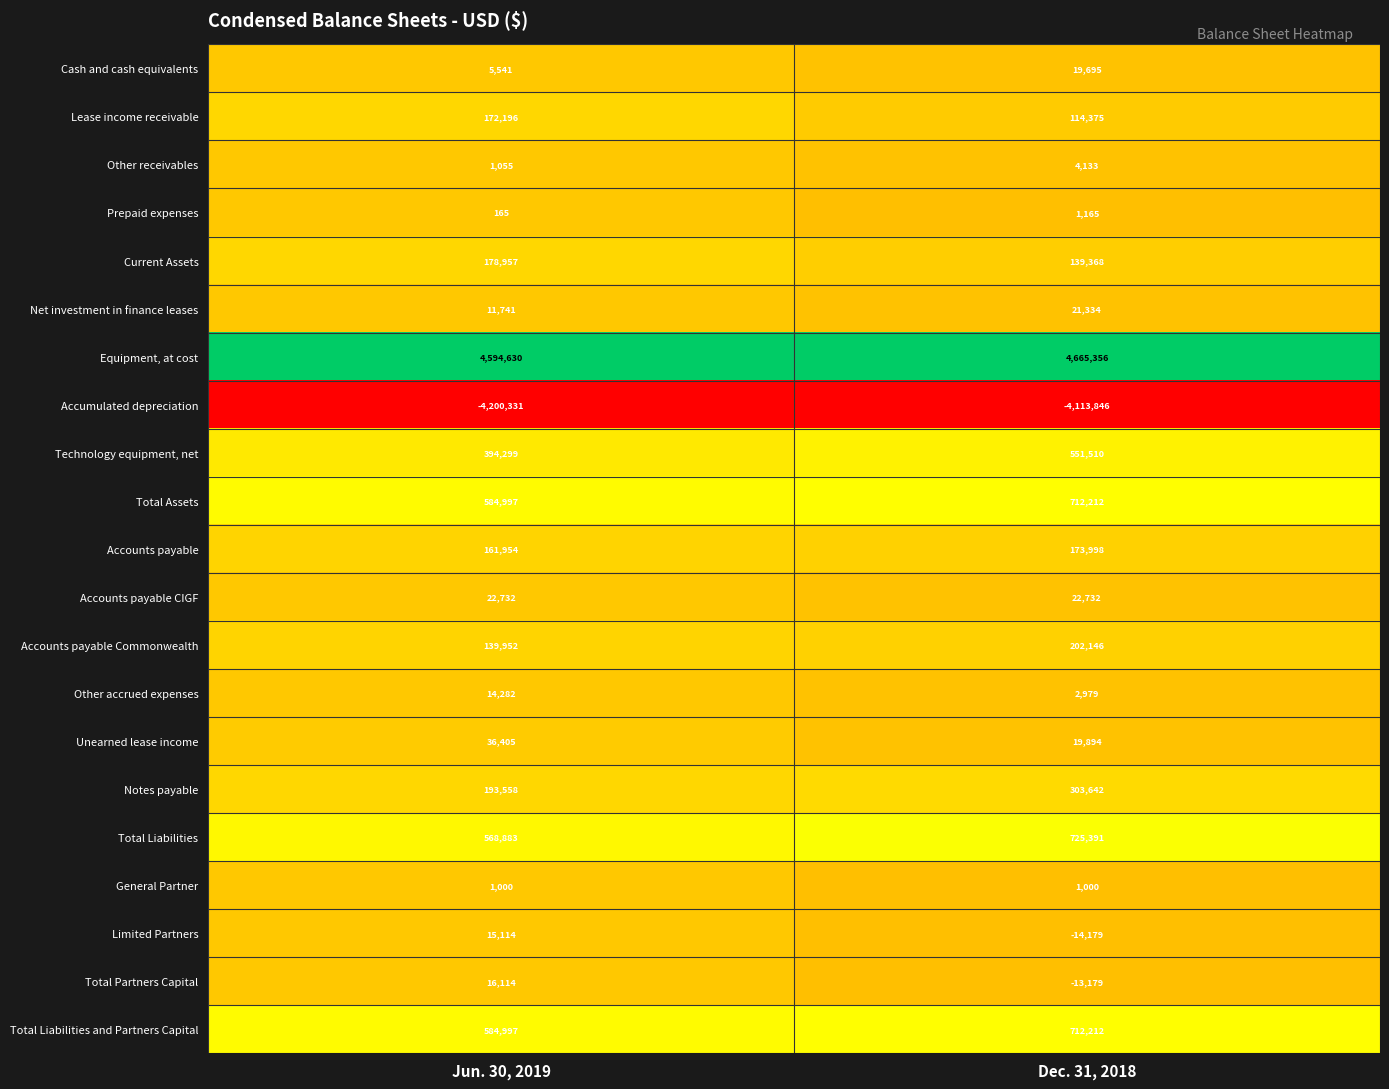

Which category has the lowest value across all series?

Jun. 30, 2019